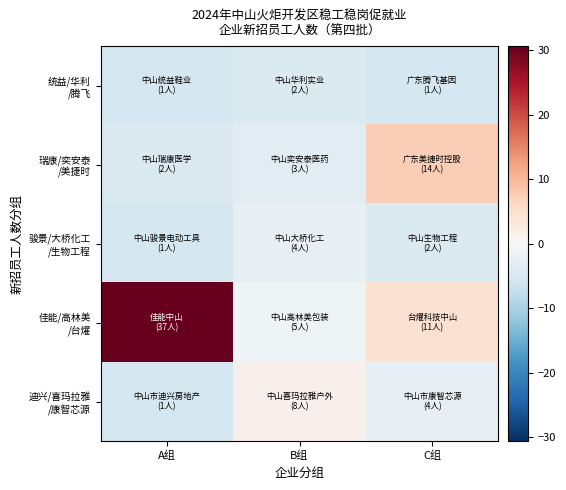

Which category has the lowest value across all series?

A组